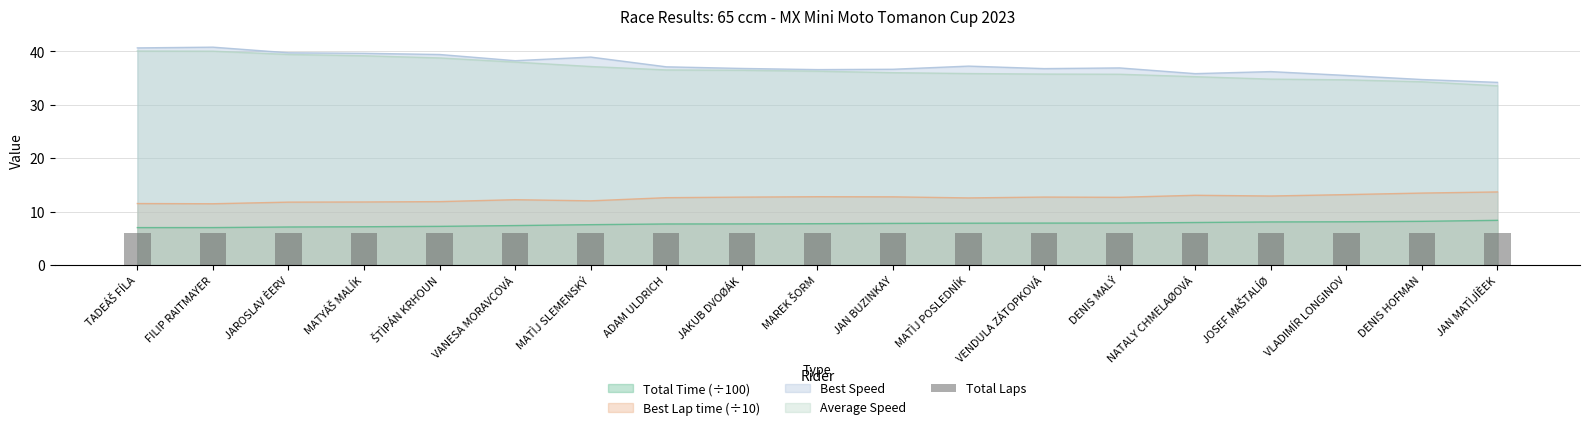

What is the sum of the Average Speed values at MATÌJ POSLEDNÍK and MAREK ŠORM?

72.1